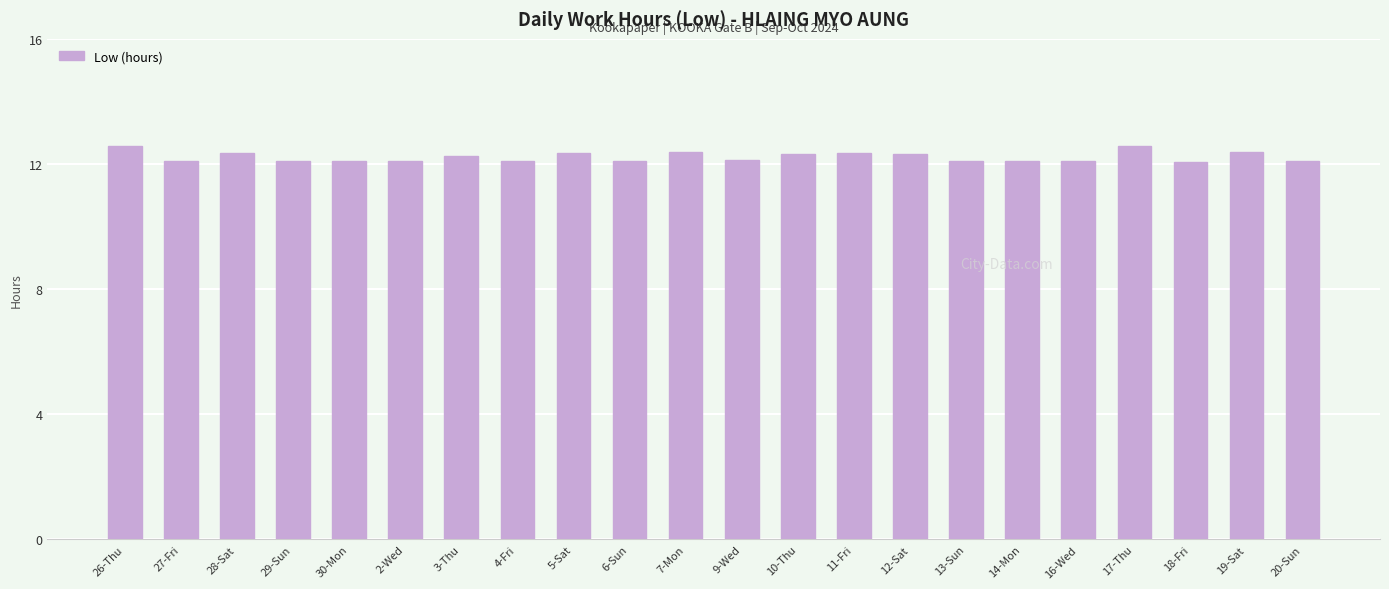

The value at 14-Mon is 12.1. True or false?

True